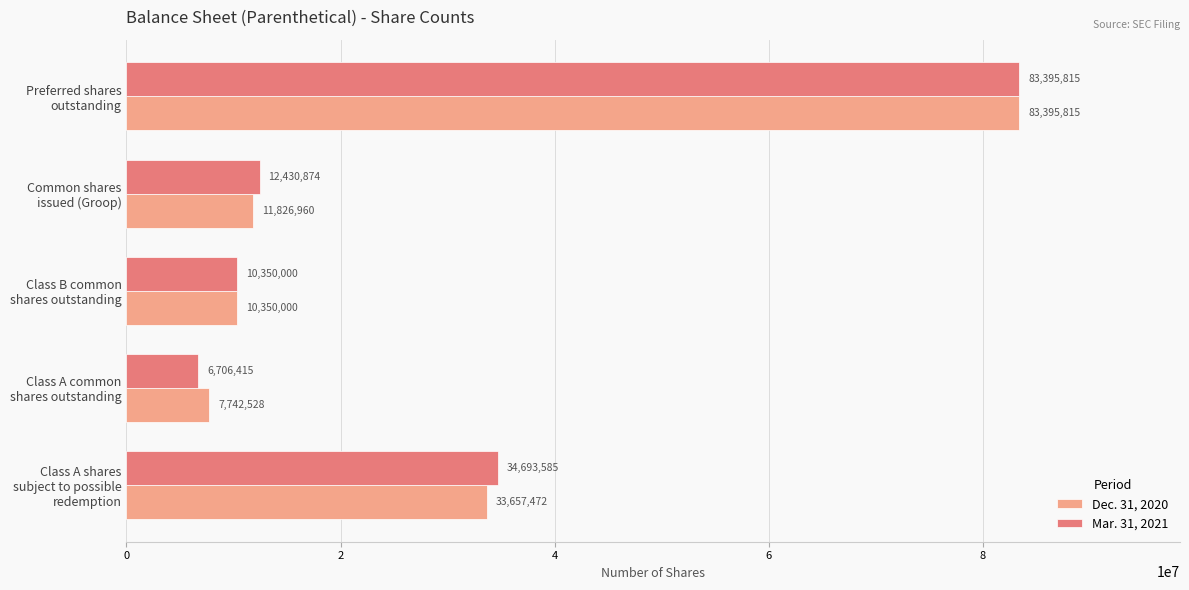

How many distinct data groups are displayed?

2